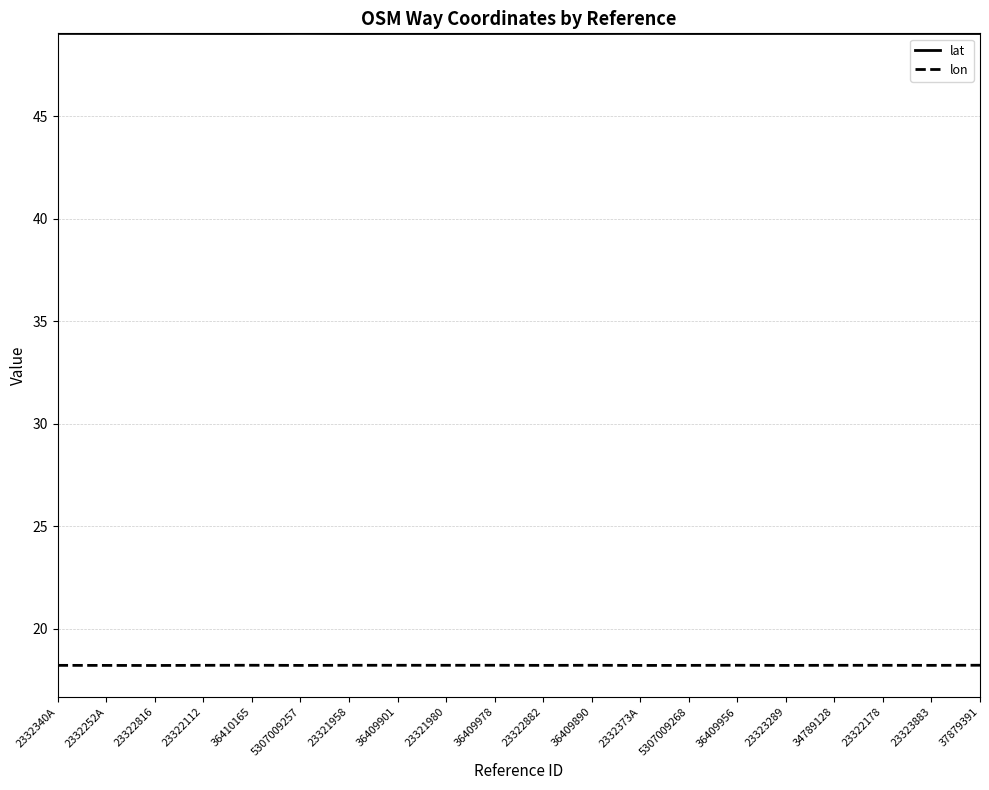

True or false: lat and lon cross at least once.

False